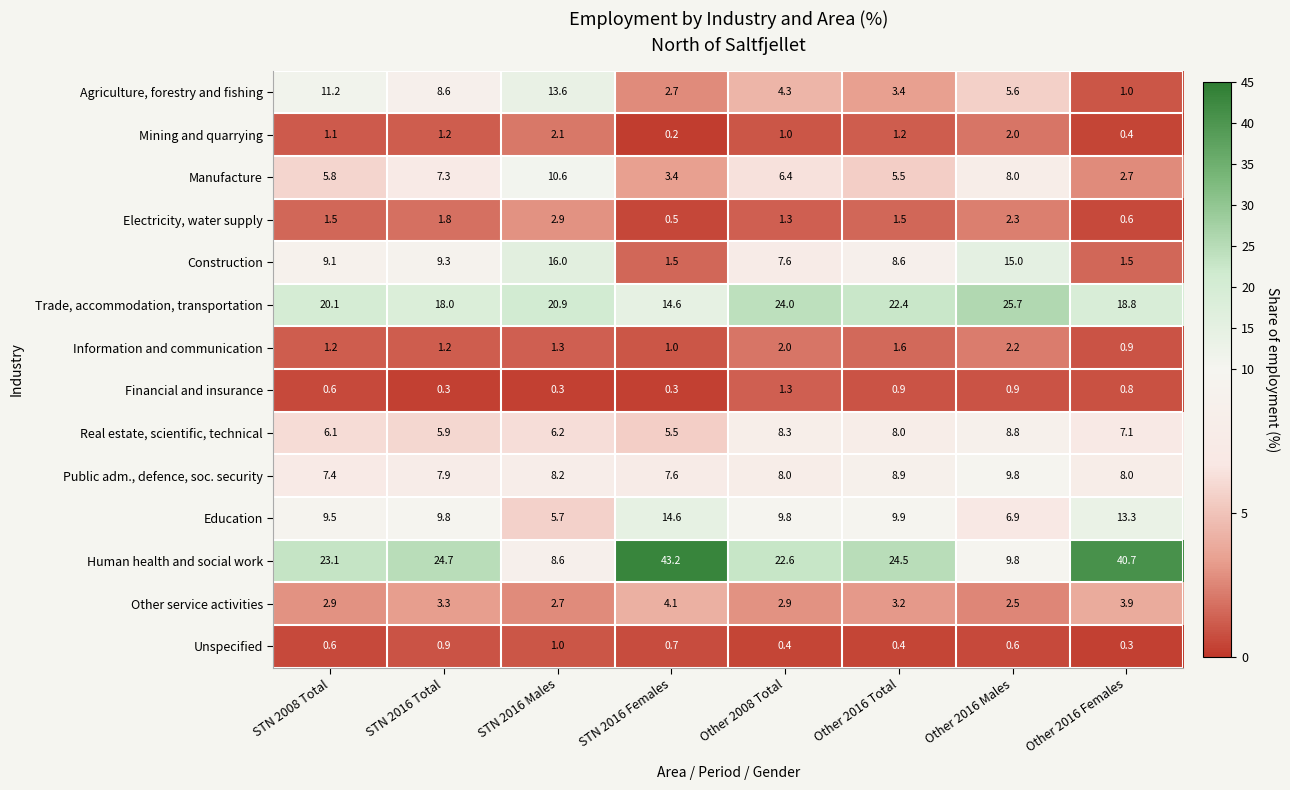

Rank the series at Other 2016 Females from lowest to highest value.

Unspecified, Mining and quarrying, Electricity, water supply, Financial and insurance, Information and communication, Agriculture, forestry and fishing, Construction, Manufacture, Other service activities, Real estate, scientific, technical, Public adm., defence, soc. security, Education, Trade, accommodation, transportation, Human health and social work